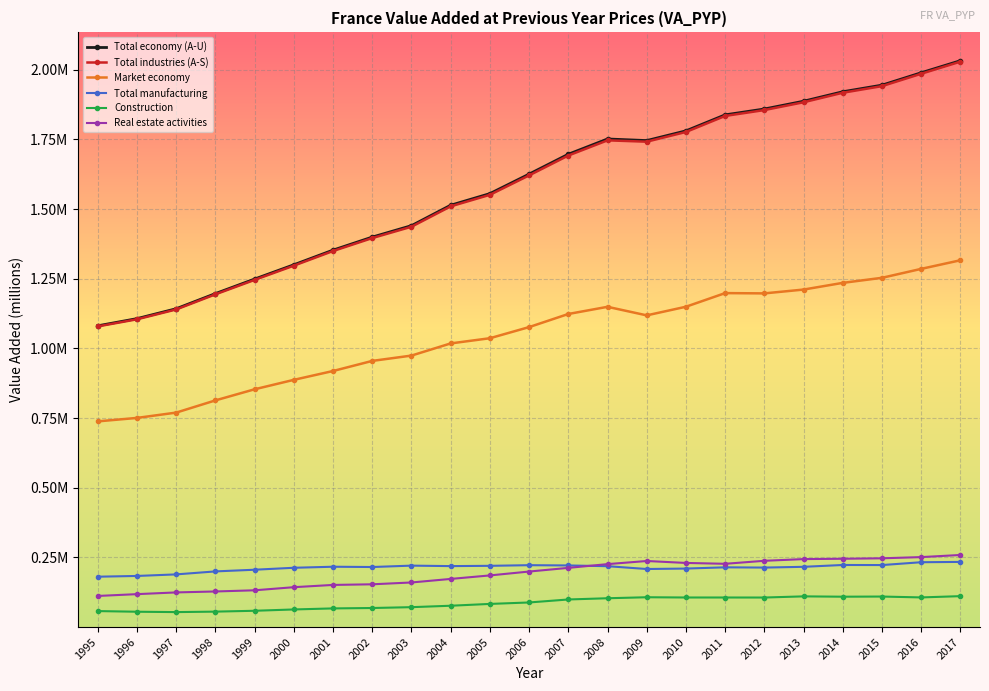

Is this an area chart (filled region under the line)?

No